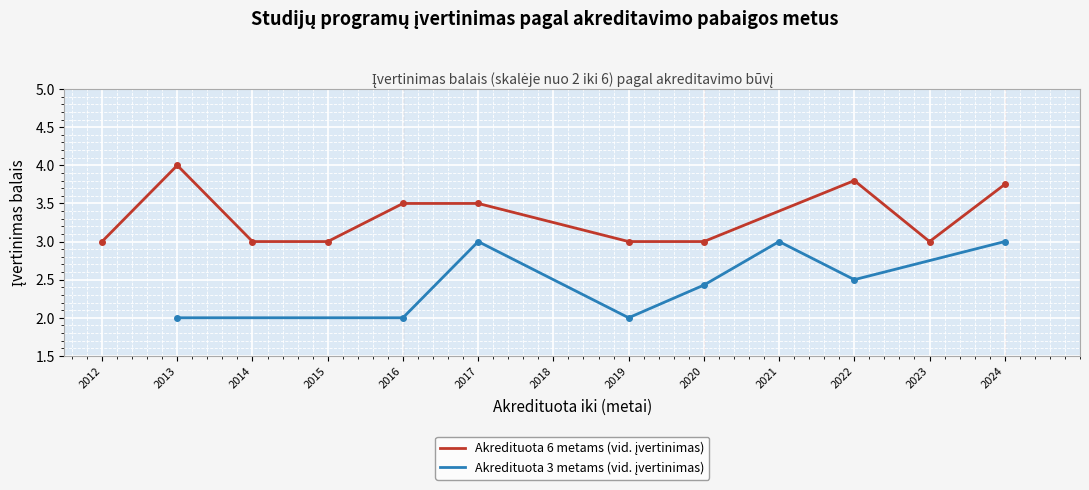

True or false: Akredituota 6 metams has more than 1 points higher than both neighbors.

True